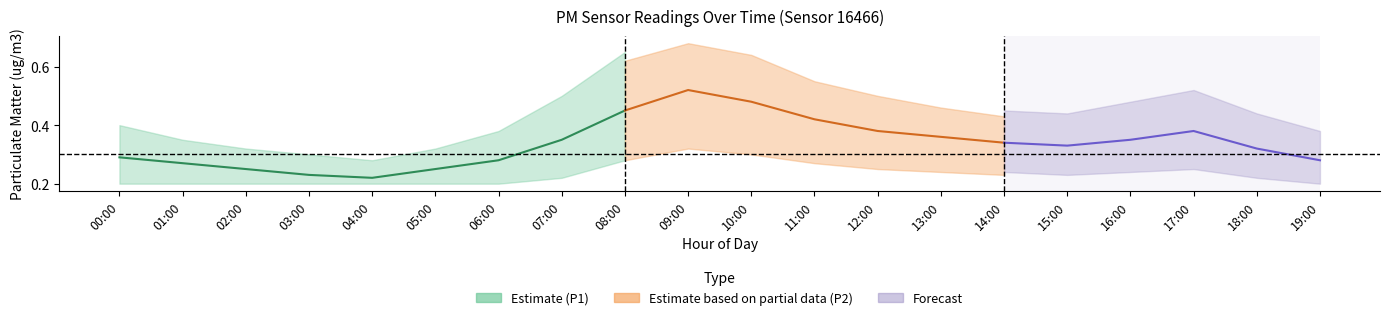

What position from the left is 13:00?

14